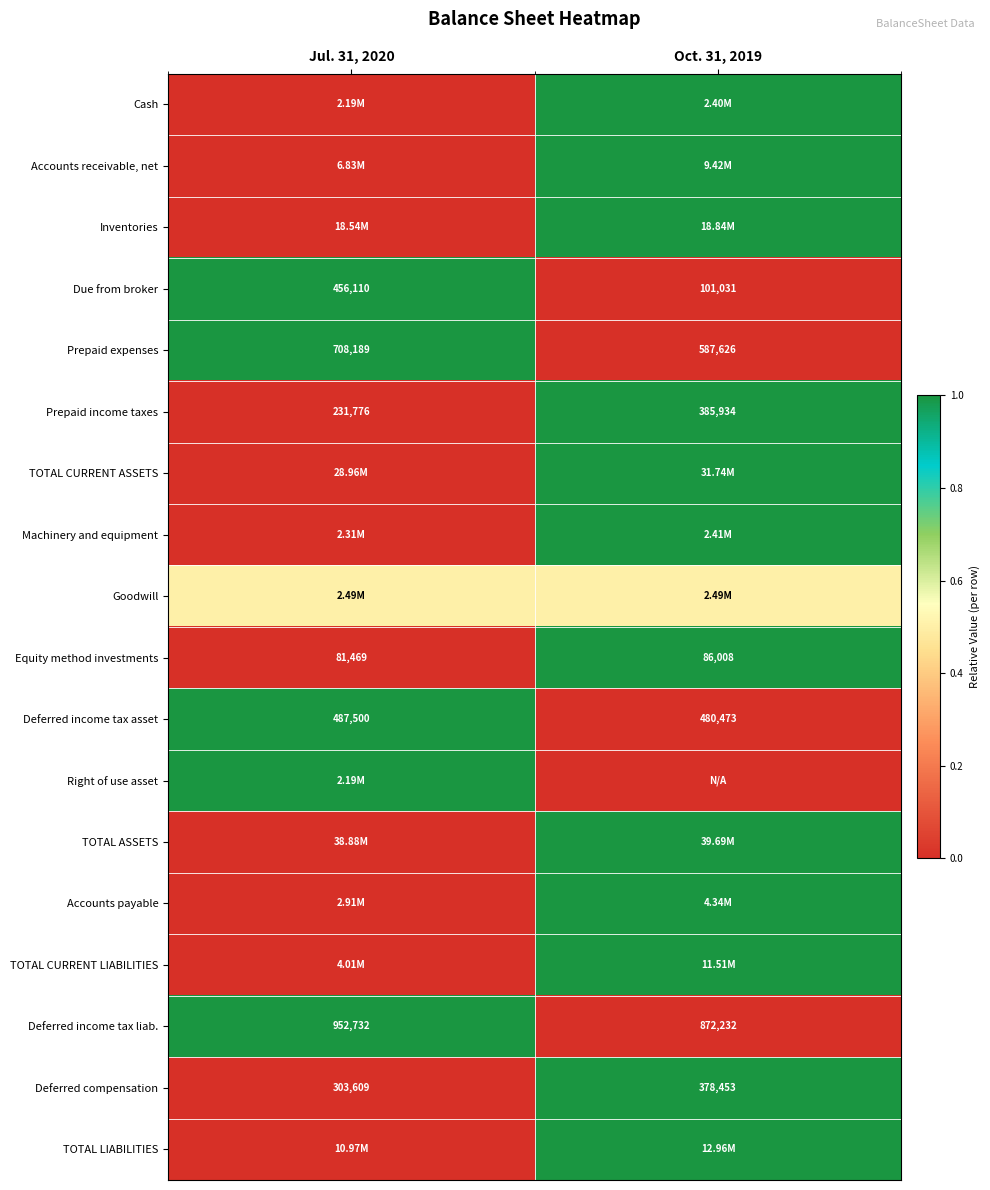

Which has a higher value, Oct. 31, 2019 or Jul. 31, 2020?

Oct. 31, 2019